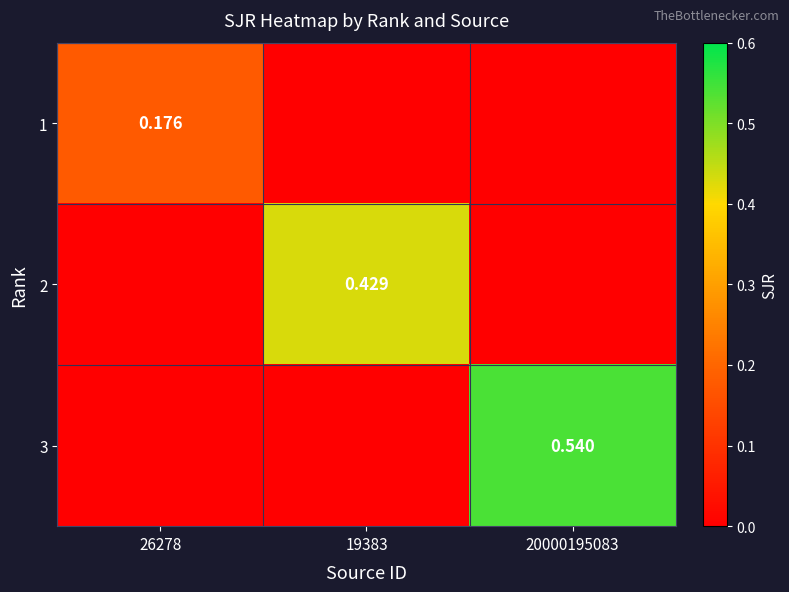

What is the total value across all series at 26278?

0.2